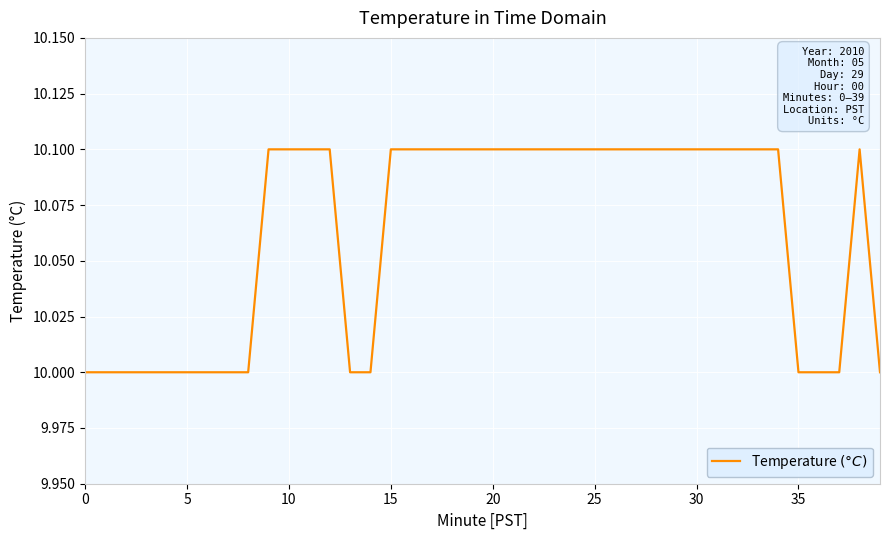

What is the maximum value shown in the chart?

10.1